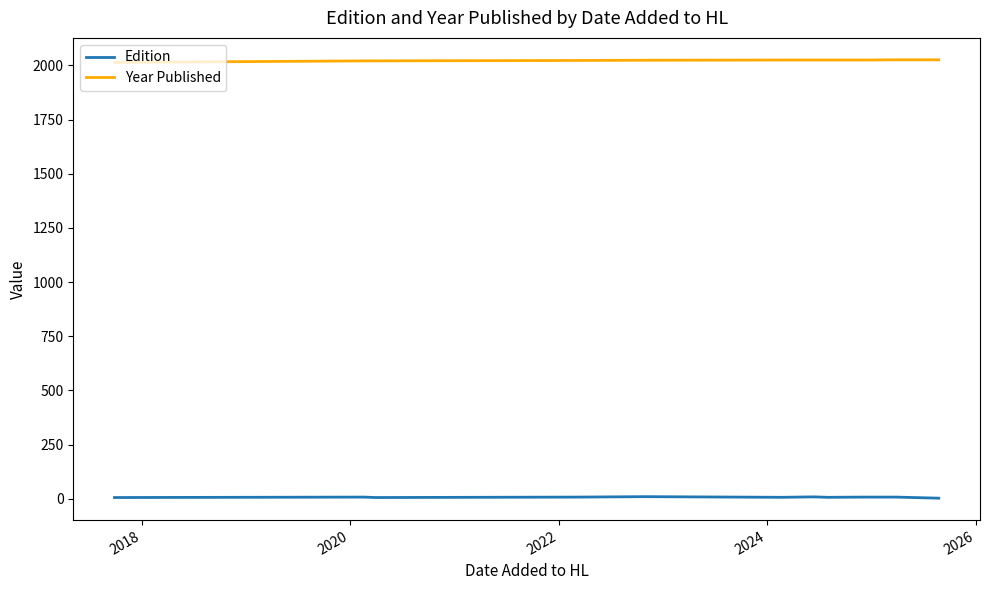

True or false: Edition and Year Published intersect in this chart.

False